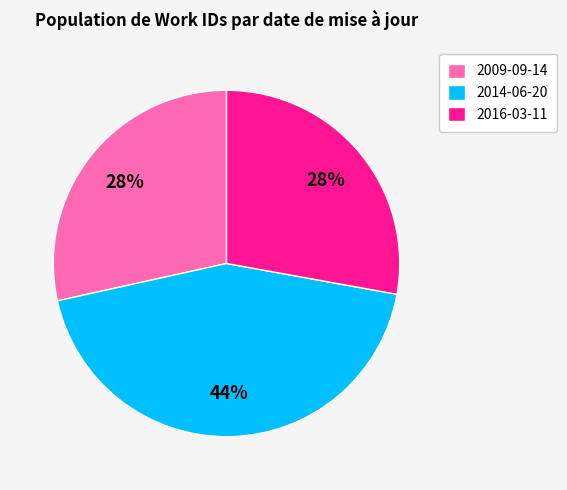

Which has a higher value, 2014-06-20 or 2016-03-11?

2014-06-20